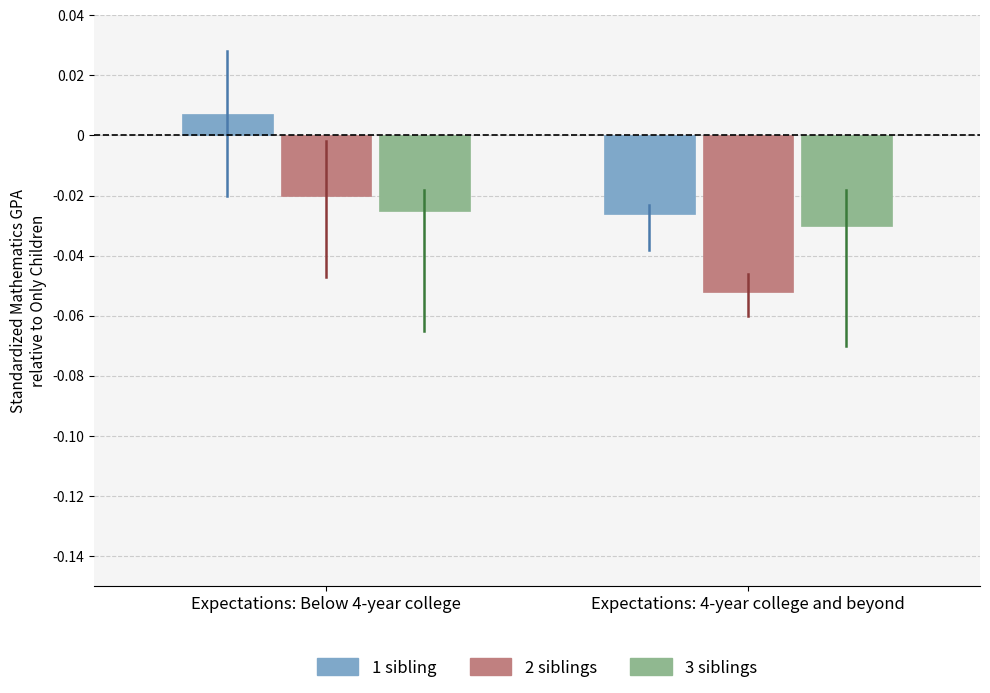

Which series has the largest total across all categories?

1 sibling